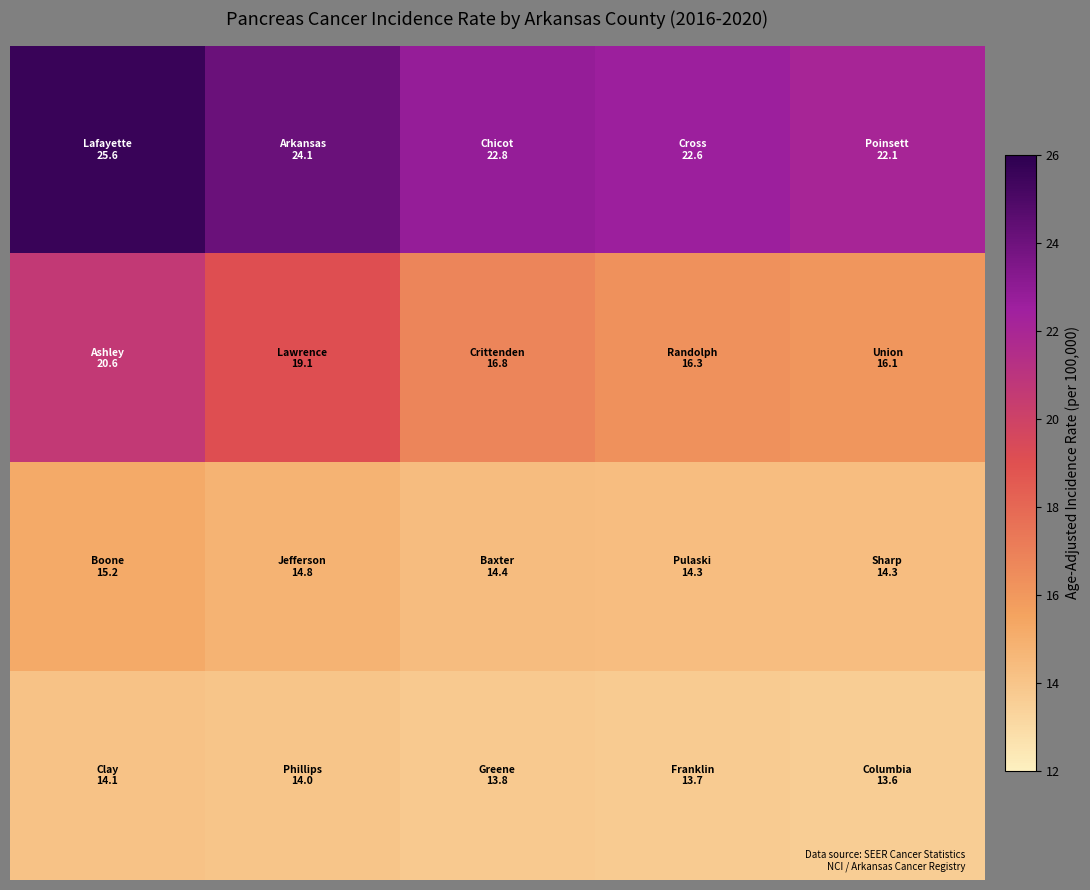

How many categories are shown in the chart?

5